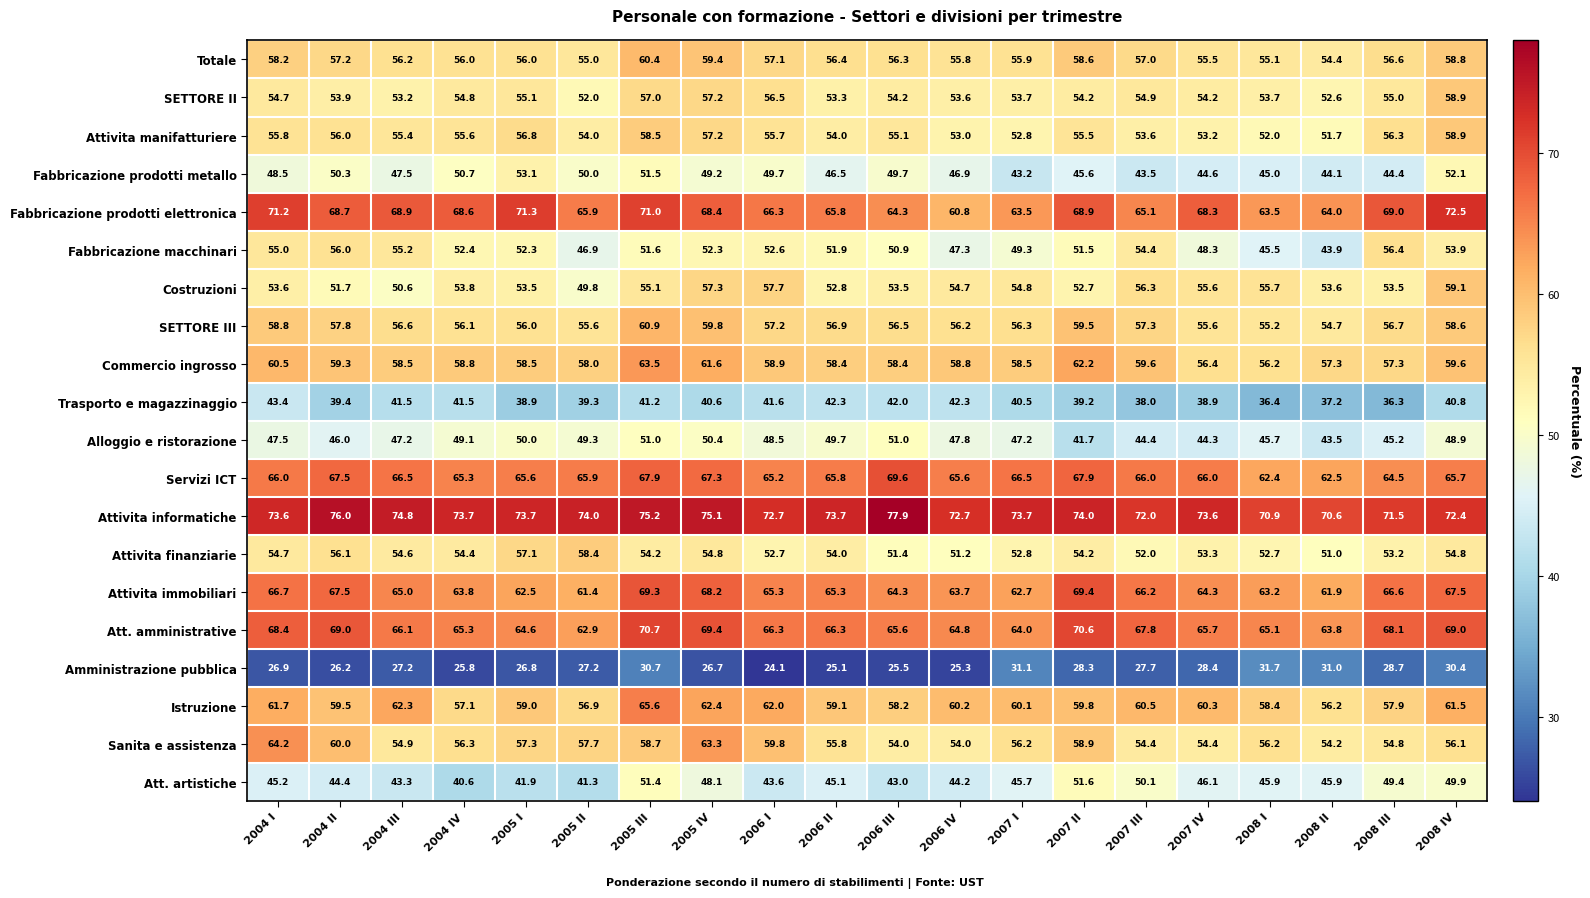

At how many categories does at least one series exceed 44?

20